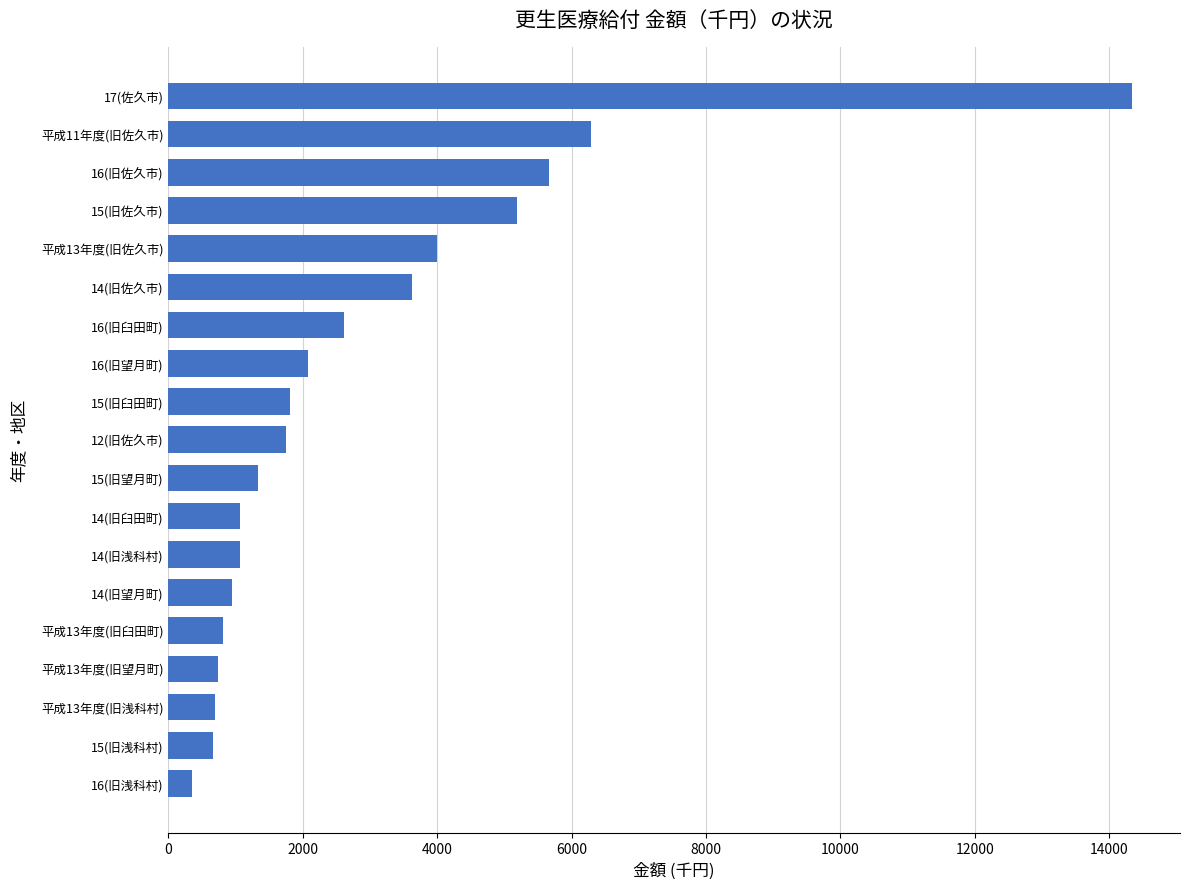

At which label is the value closest to 7341?

平成11年度(旧佐久市)